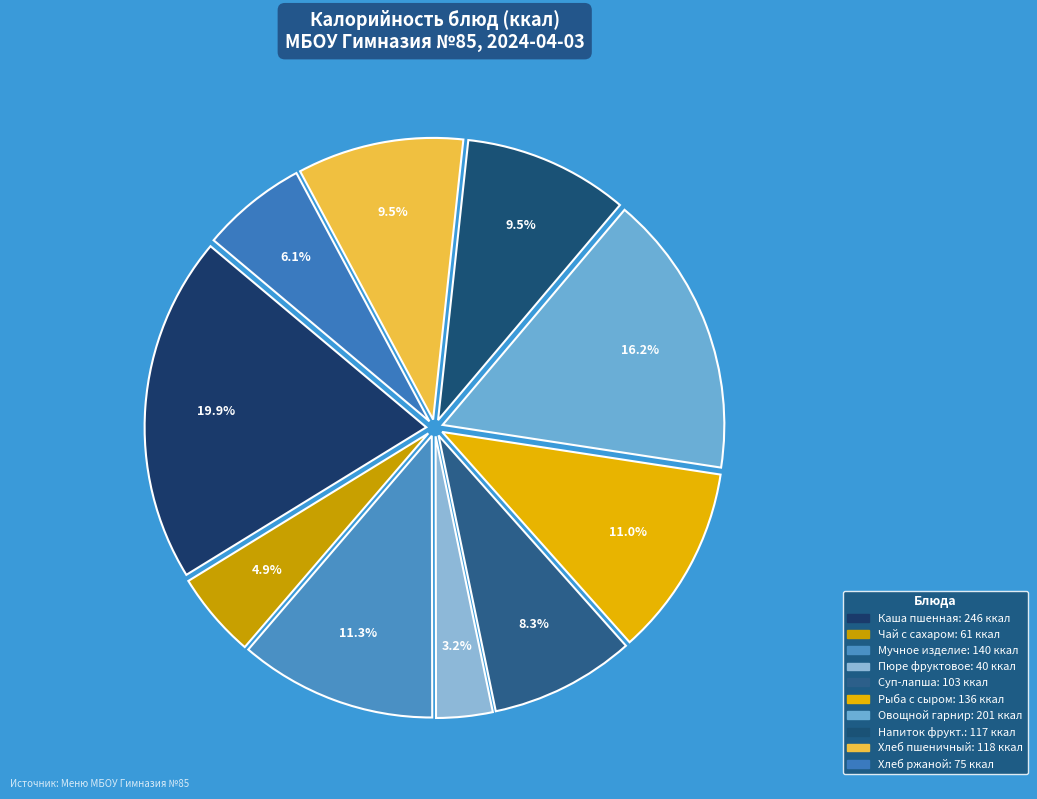

Is there a majority slice in this chart?

No